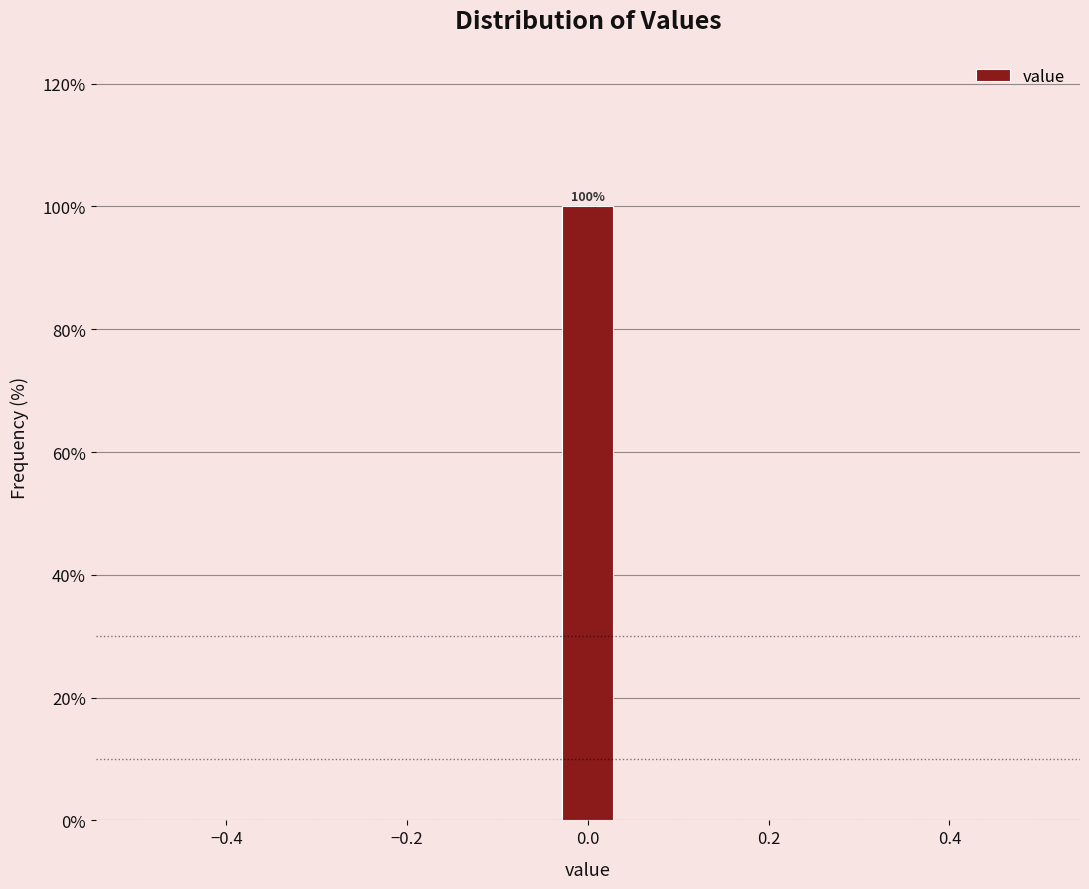

Around what value on the x-axis is the tallest bar? Give the approximate position of its centre, as read against the axis.

0.00